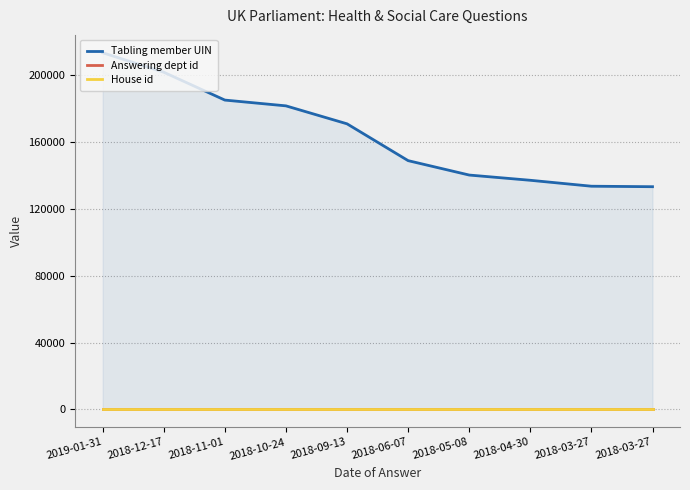

At how many categories does at least one series exceed 18957?

10